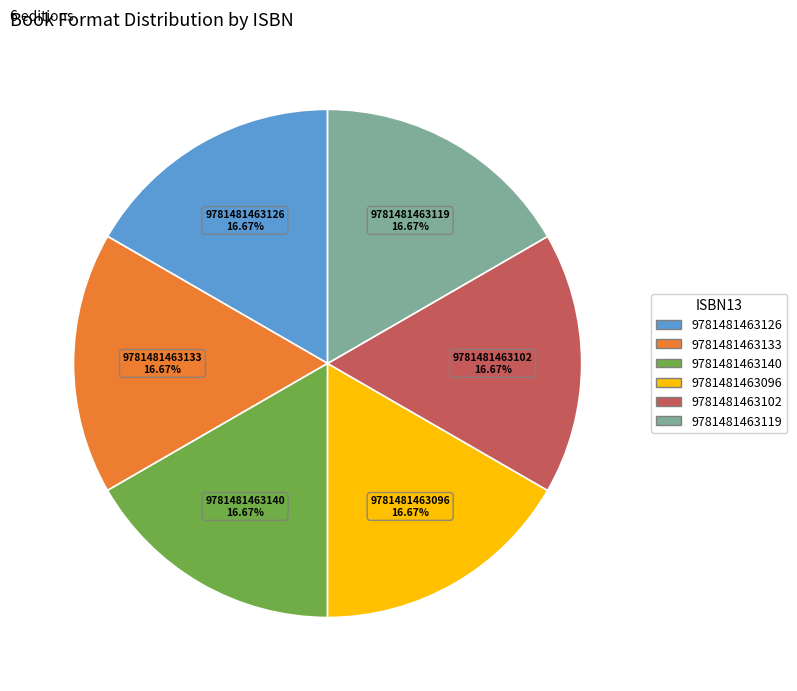

Does any single category account for the majority?

No